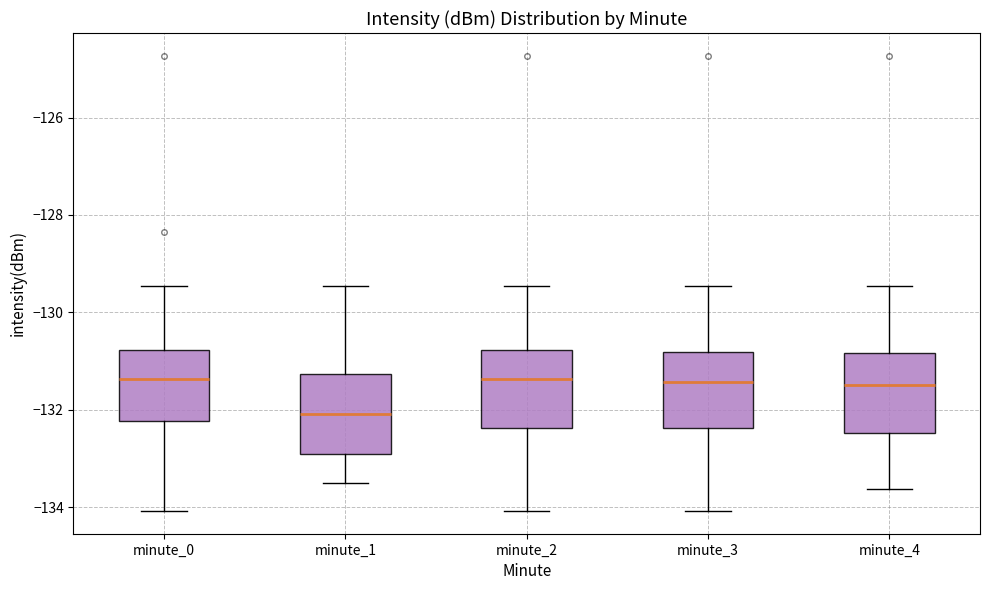

Reading left to right, transcribe this box plot: for each box, give where its median line is, the range the box spans, and where its two whiskers end, as read against the y-axis. The values are not printed on the chart, so give them approximately, as read against the axis.

minute_0: median -131.4, box -132.2 to -130.8, whiskers -134.0 to -129.4
minute_1: median -132.0, box -133.0 to -131.2, whiskers -133.6 to -129.4
minute_2: median -131.4, box -132.4 to -130.8, whiskers -134.0 to -129.4
minute_3: median -131.4, box -132.4 to -130.8, whiskers -134.0 to -129.4
minute_4: median -131.4, box -132.4 to -130.8, whiskers -133.6 to -129.4